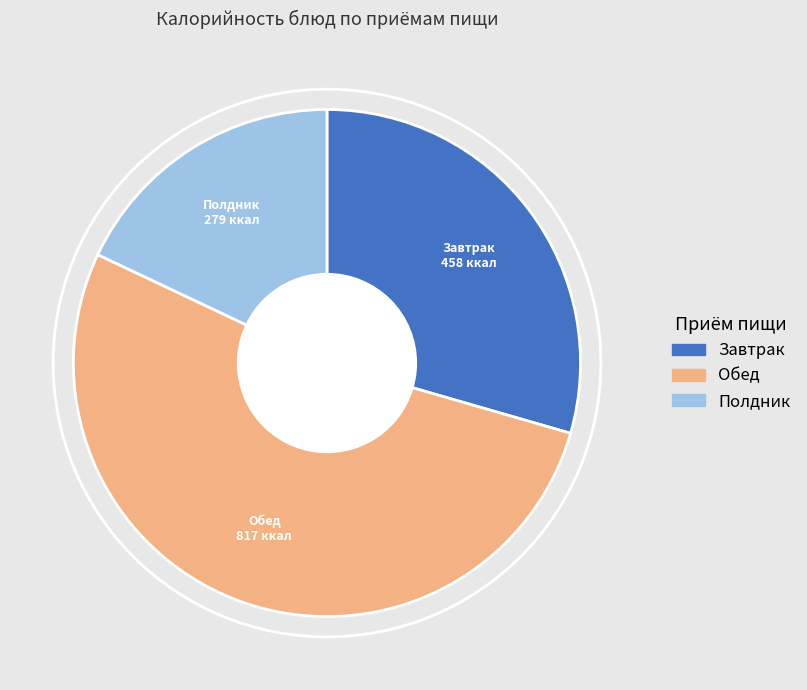

Approximately how many times larger is the value at Обед compared to Полдник?

2.9